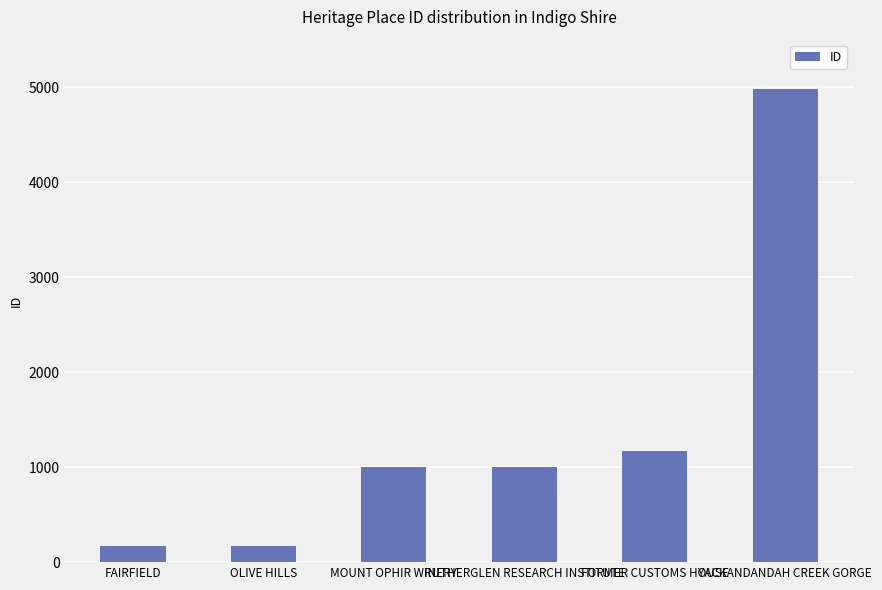

How many data points does each series have?

6